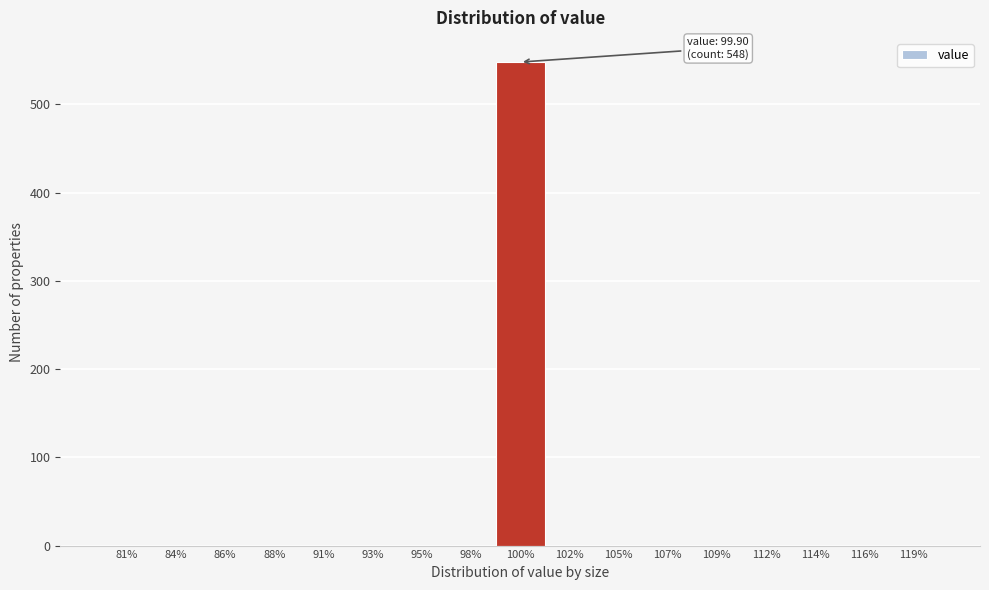

Reading left to right, transcribe all the data shown in this chart.

81%=0	84%=0	86%=0	88%=0	91%=0	93%=0	95%=0	98%=0	100%=548	102%=0	105%=0	107%=0	109%=0	112%=0	114%=0	116%=0	119%=0